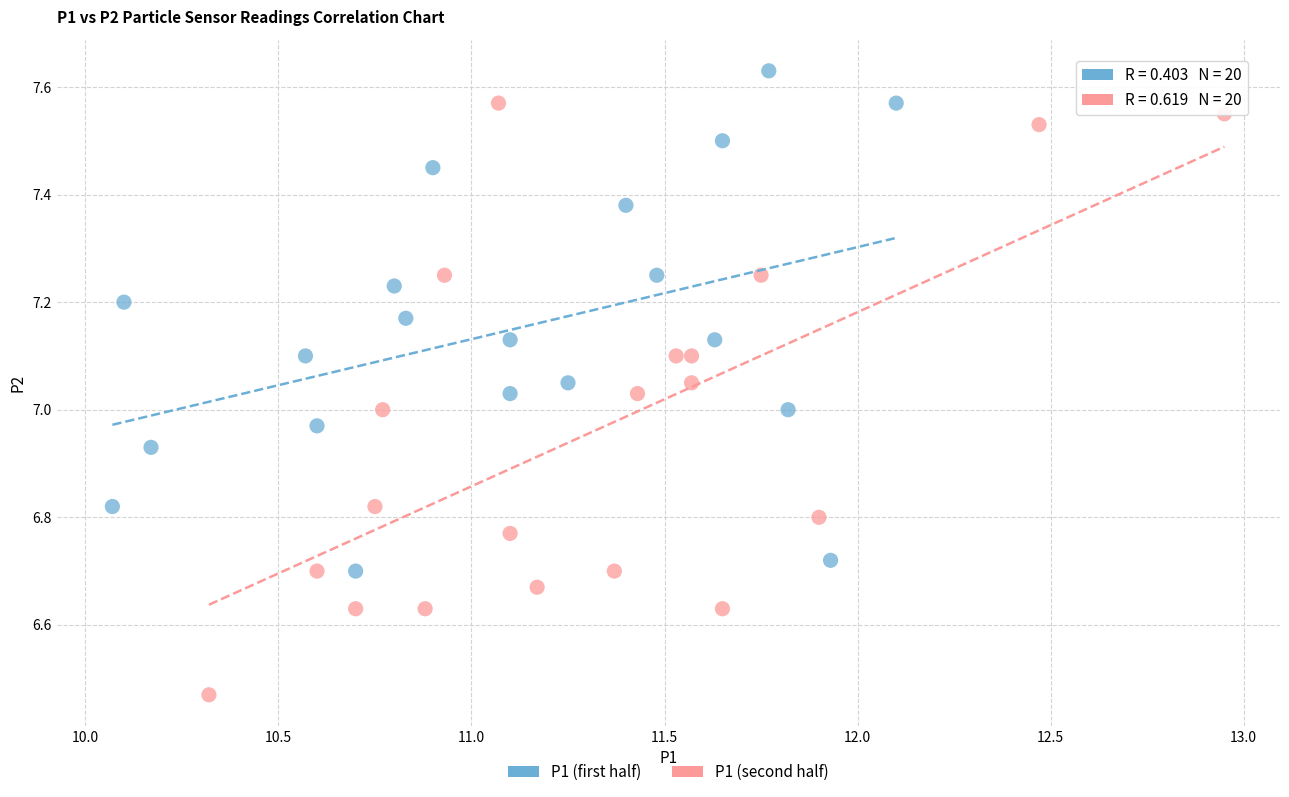

Which series reaches the maximum Y coordinate?

P1 (first half)